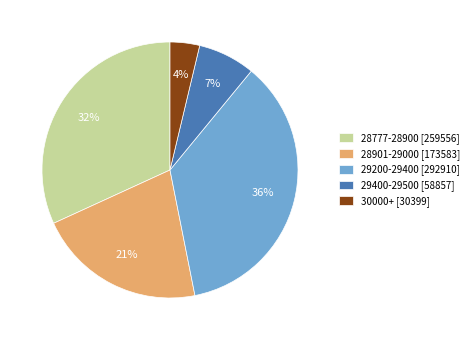

What percentage is the 29200-29400 [292910] slice, to the nearest percent?

36%